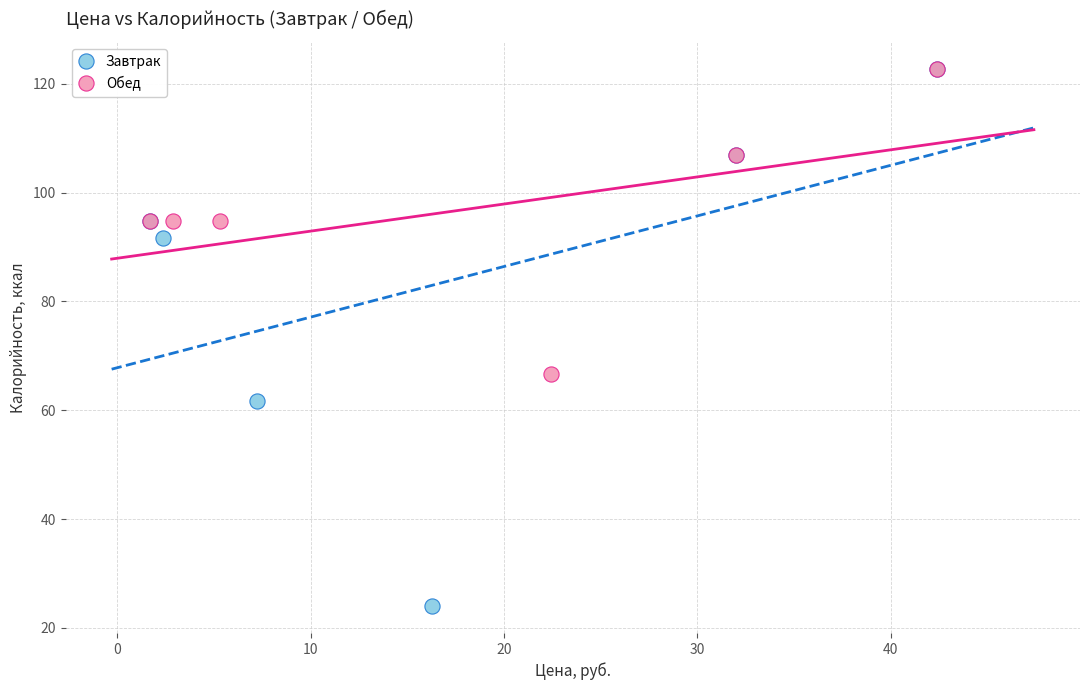

Which series reaches the minimum Y coordinate?

Завтрак